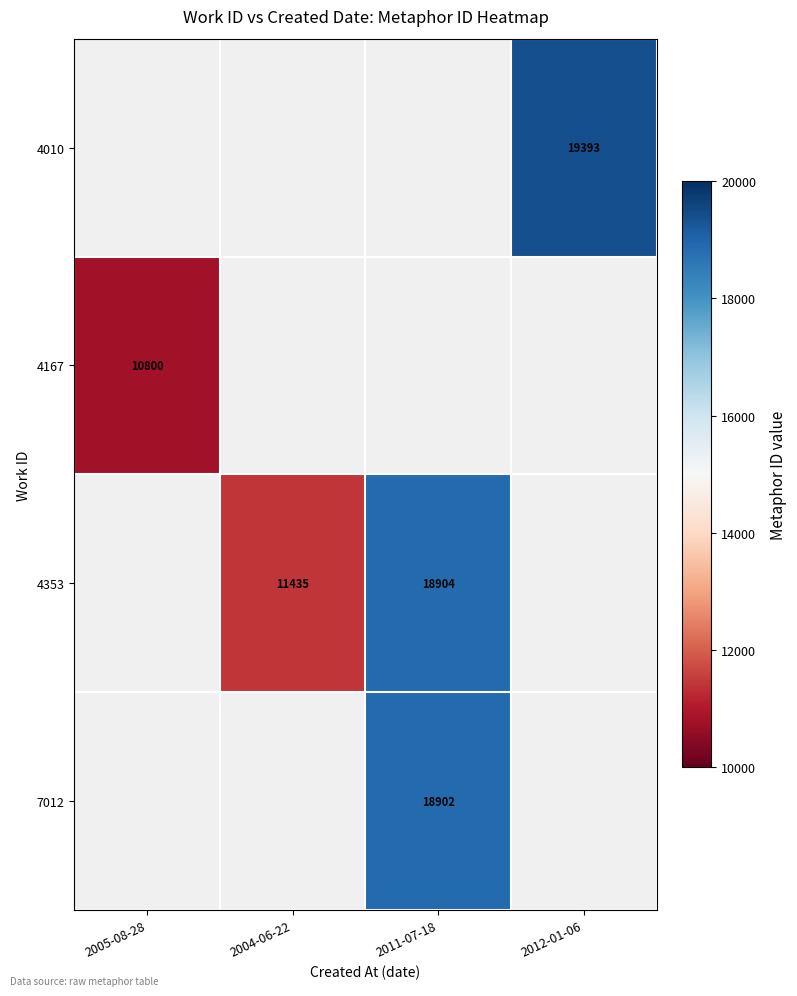

True or false: 7012 has a value of 5273 at 2011-07-18.

False